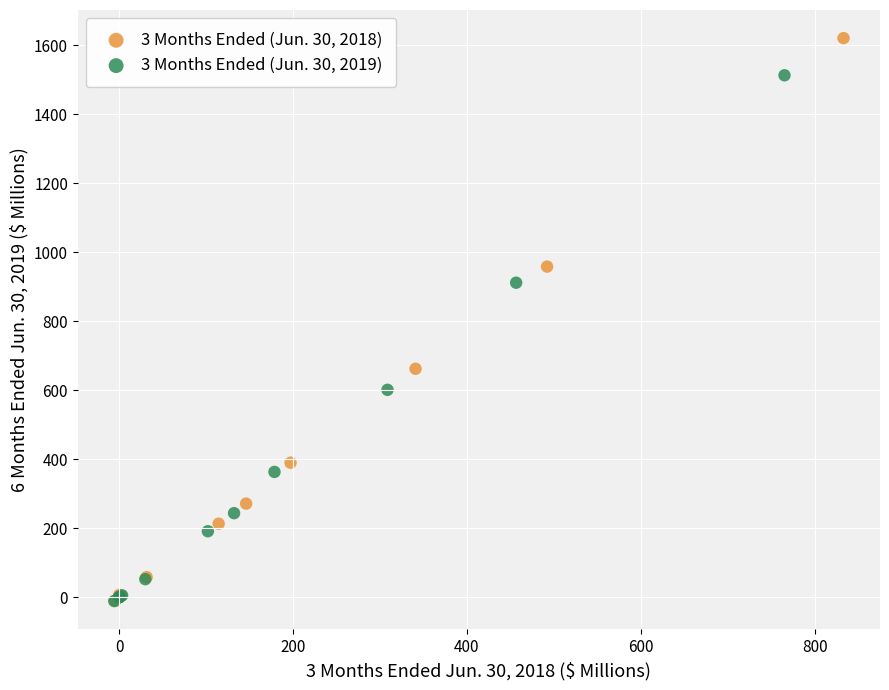

Which series has the largest Y range (max minus min)?

3 Months Ended (Jun. 30, 2018)